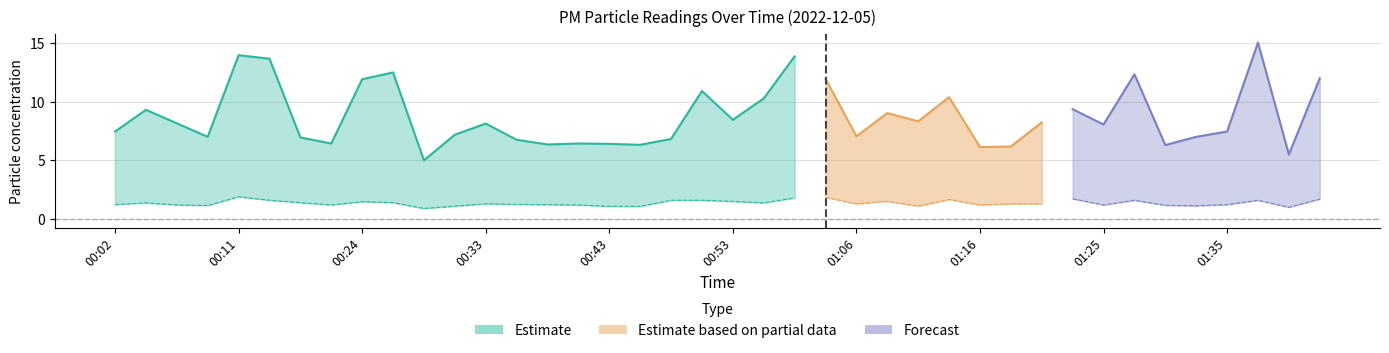

Where does the P2 series first go above 1?

00:02